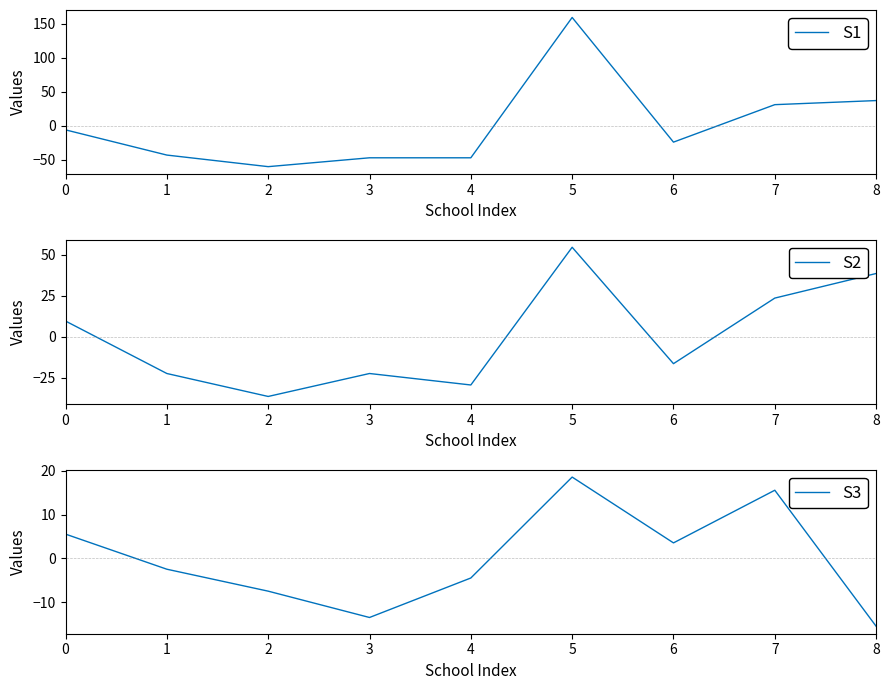

How many data points in S3 are above -2?

4